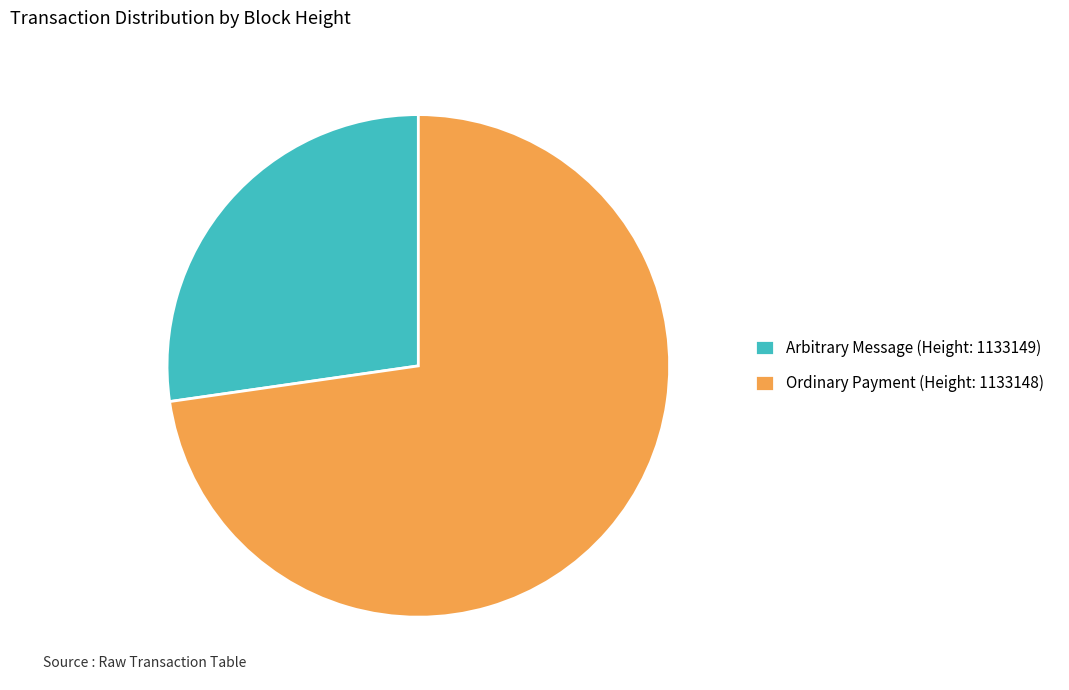

Rank the categories by value from highest to lowest.

Ordinary Payment (Height: 1133148), Arbitrary Message (Height: 1133149)